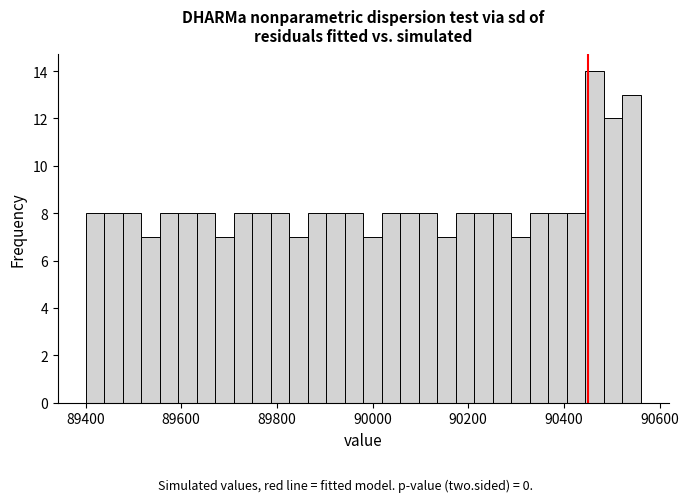

Read against the x-axis, roughly where is the centre of the tallest bar?

90460